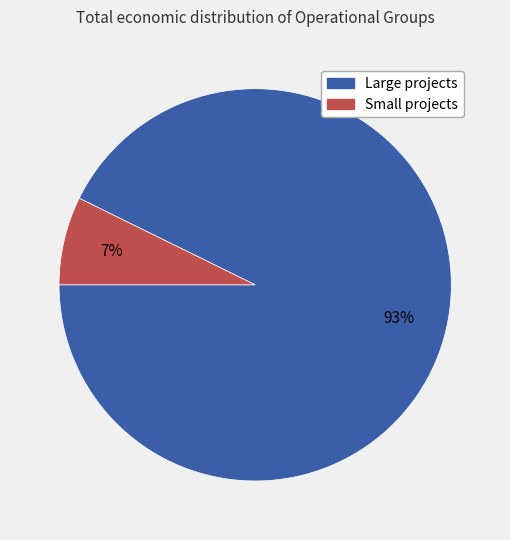

To the nearest percent, what is the average slice percentage?

50%